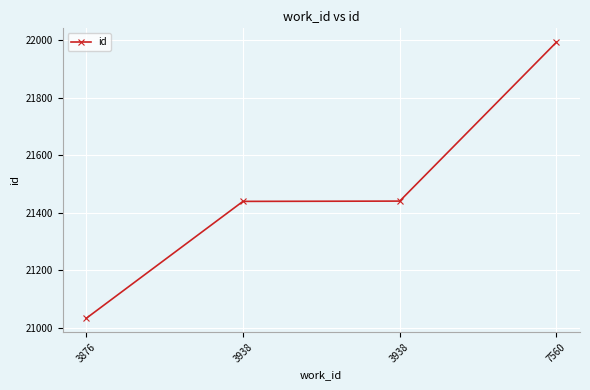

What is the ratio of the value at 3938 to the value at 3876?

1.0